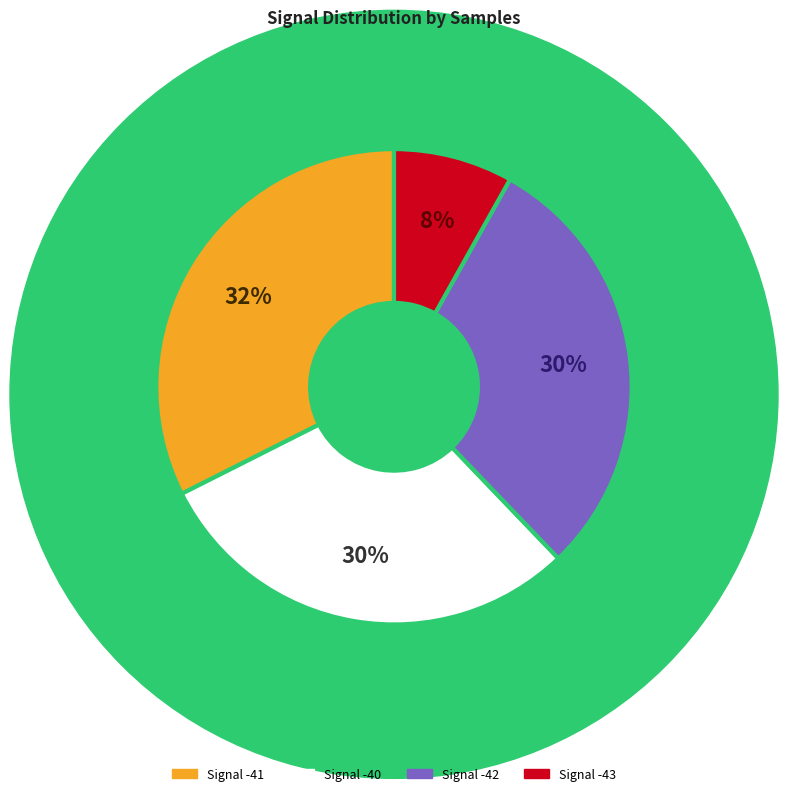

To the nearest percent, what is the average slice percentage?

25%